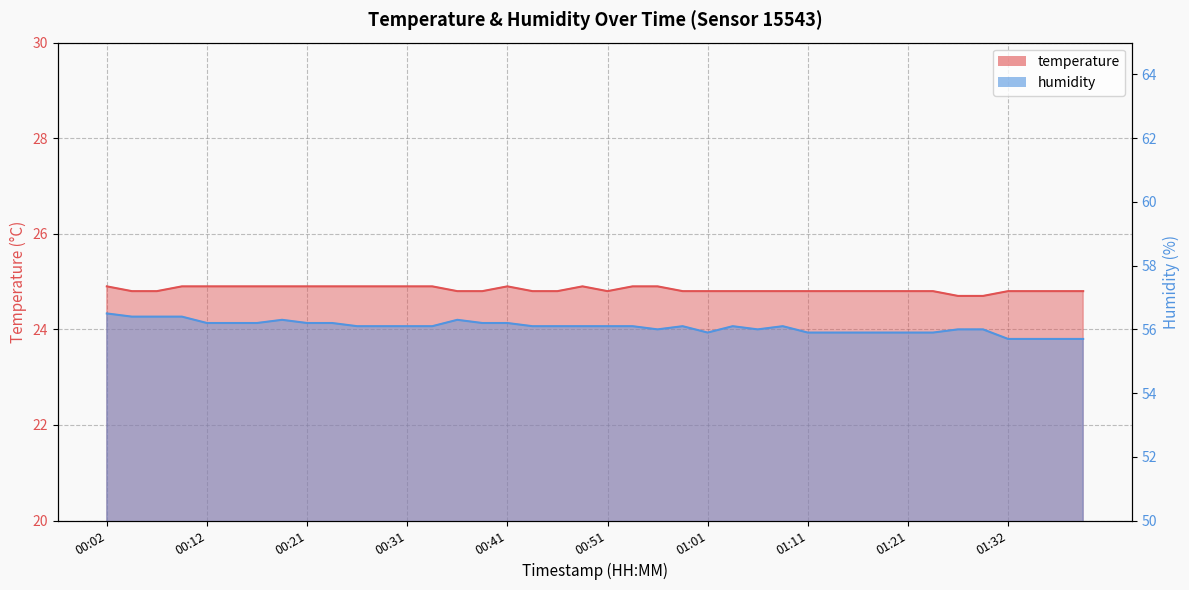

At which category does the chart reach its minimum across all series?

01:26